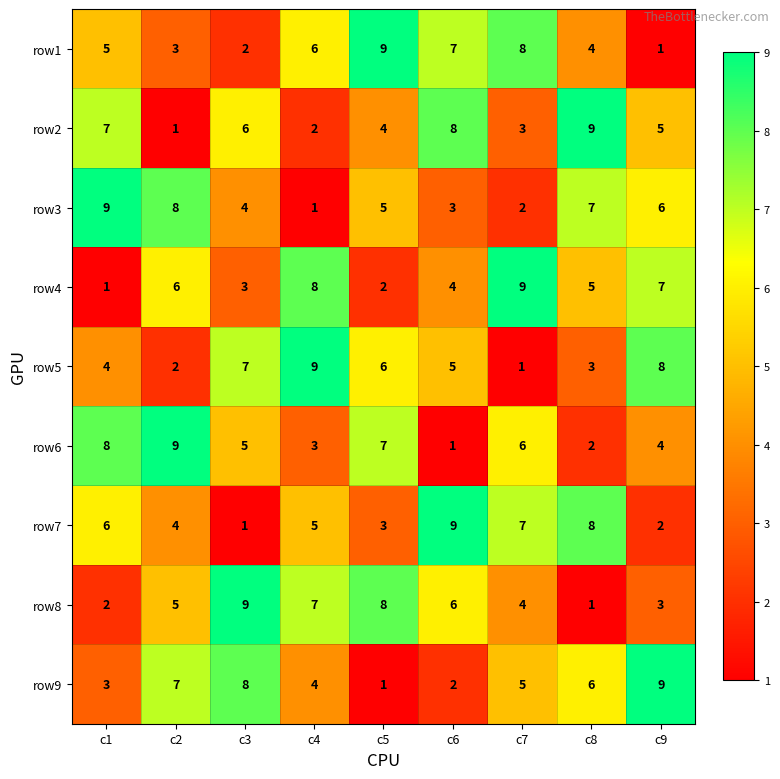

Count the number of categories in the chart.

9